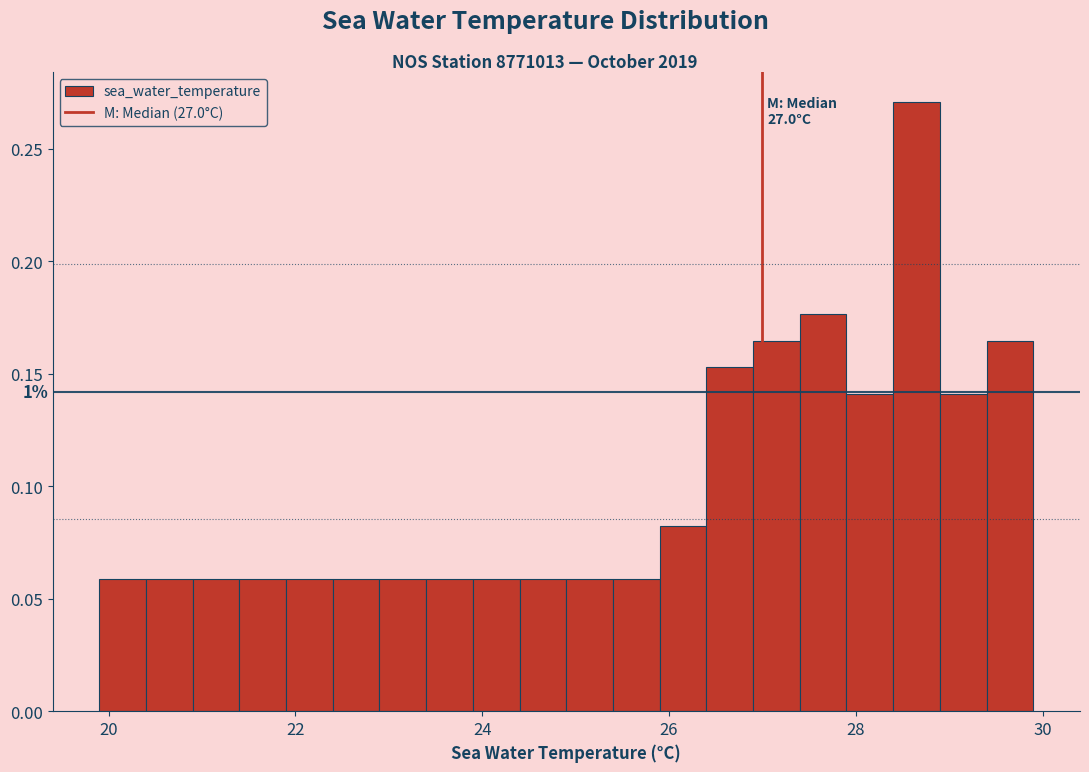

Around what value on the x-axis is the tallest bar? Give the approximate position of its centre, as read against the axis.

28.6